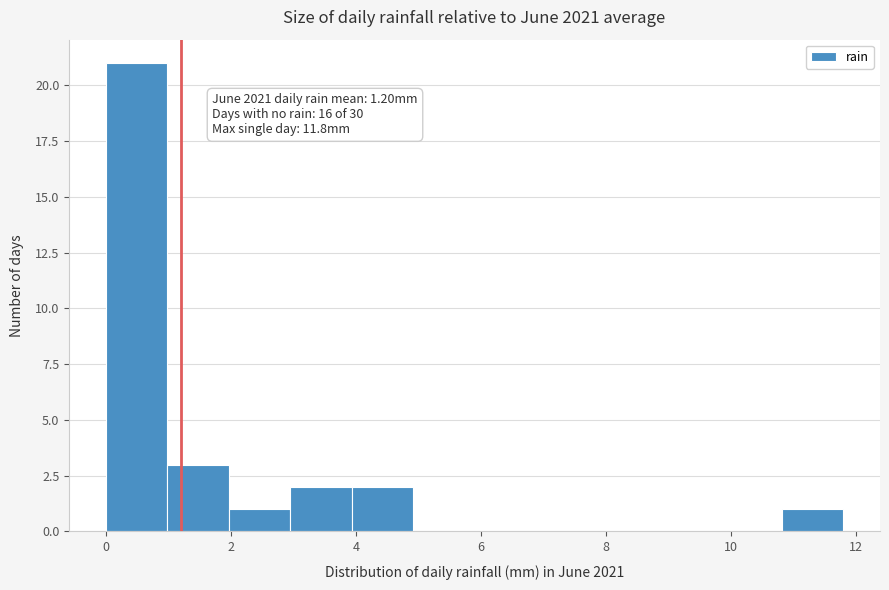

Over which range of the x-axis is the bar tallest?

0.0 to 1.0